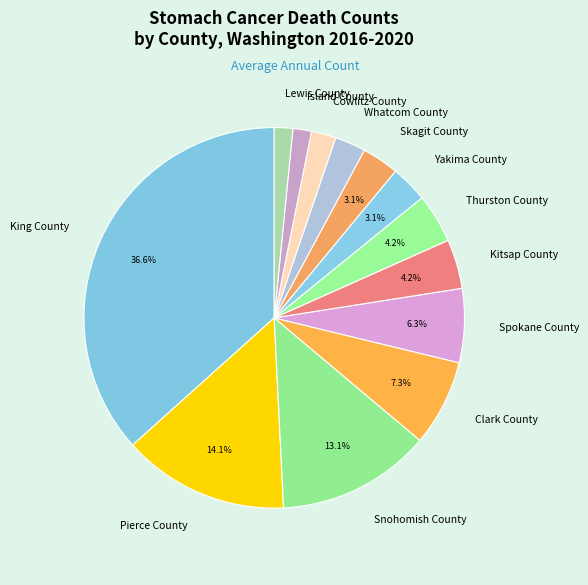

The King County slice represents 48% of the pie. True or false?

False